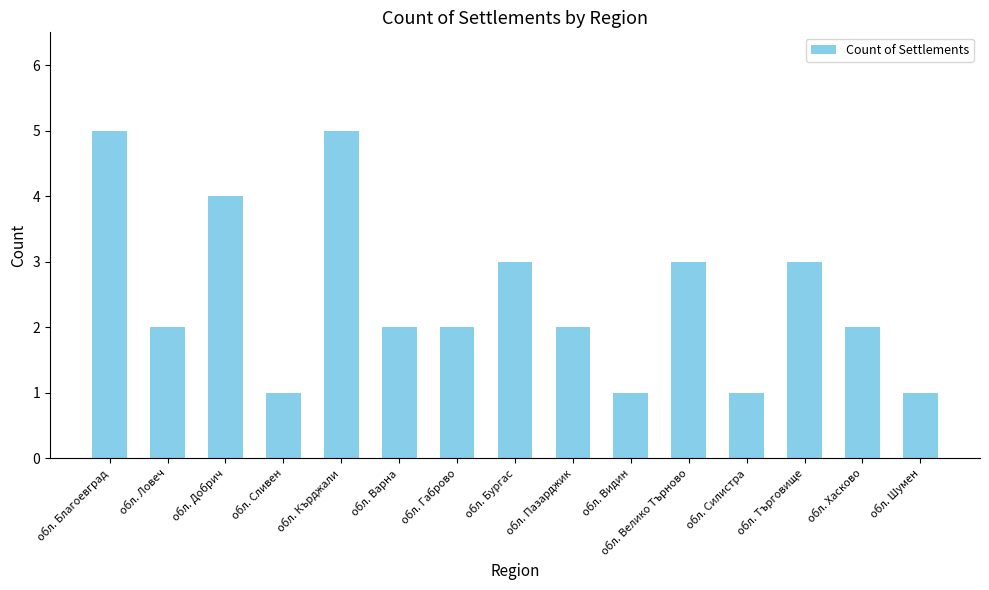

True or false: the data shows 3 at обл. Пазарджик.

False